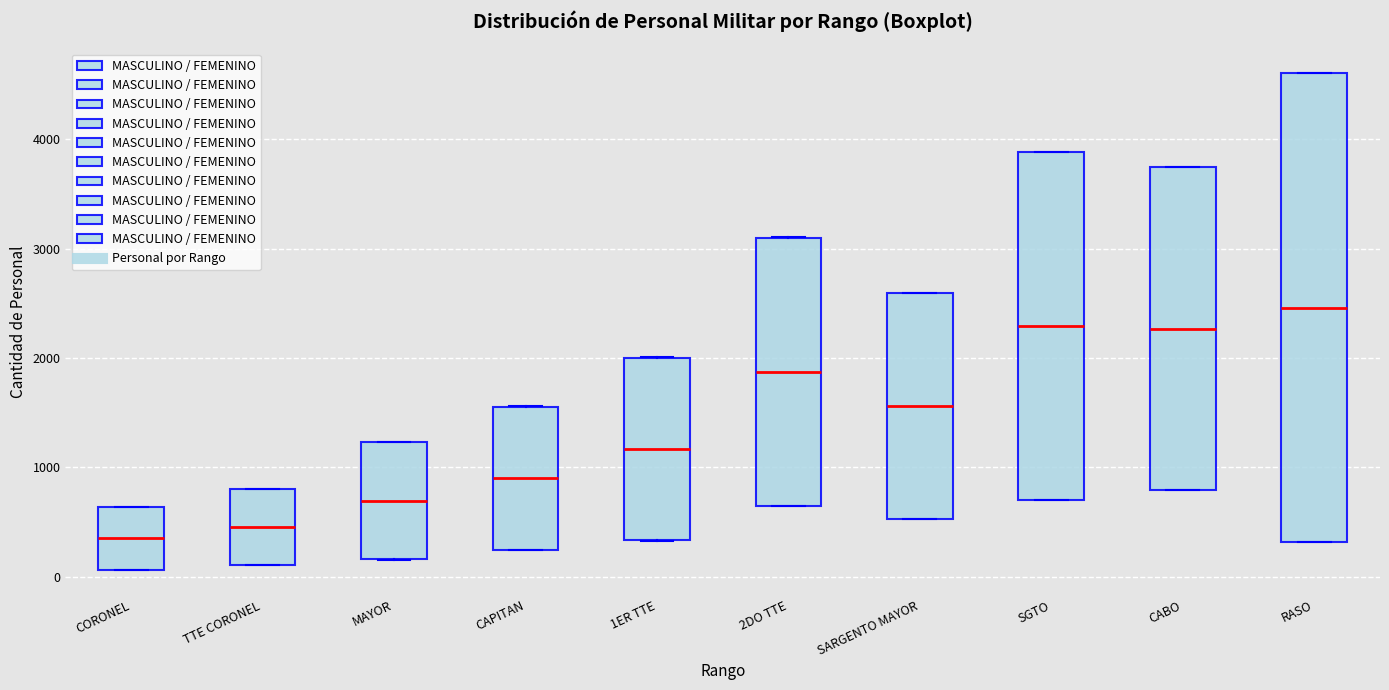

Which box has the highest median line?

RASO